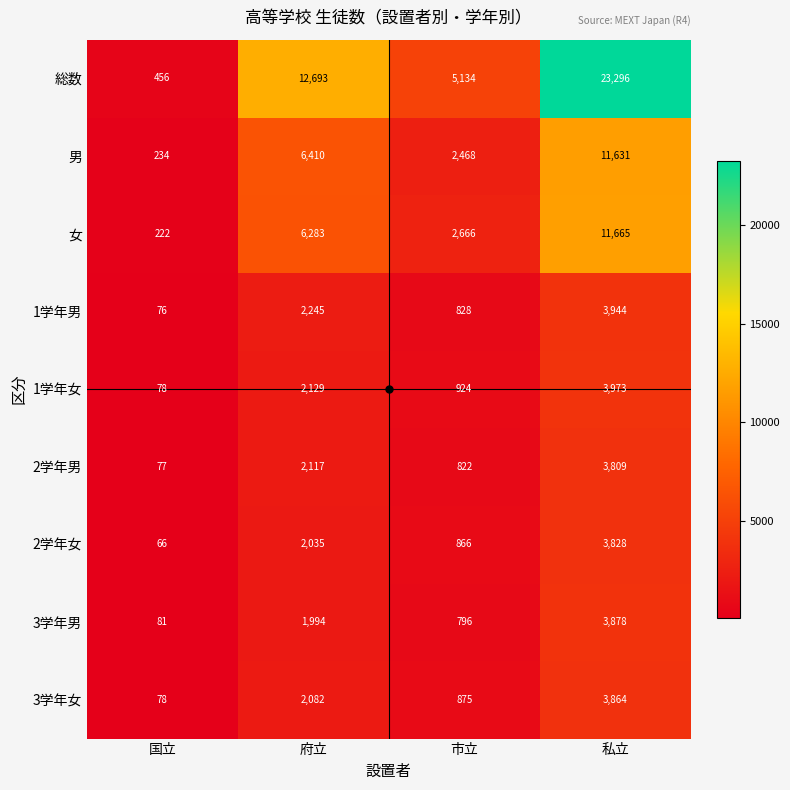

How many 総数 values are between 5134 and 23296?

3